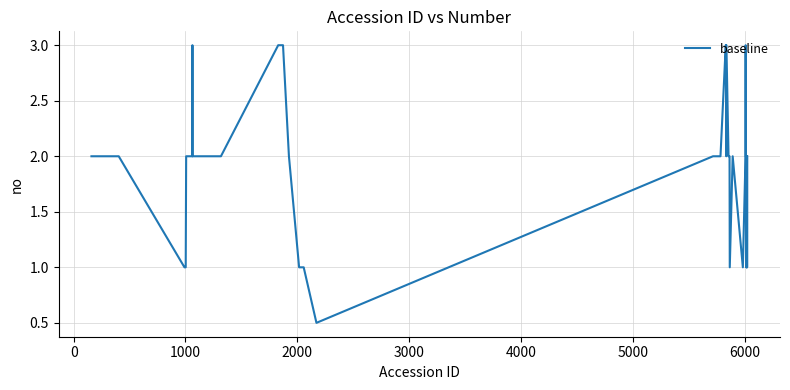

What is the maximum value shown in the chart?

3.0